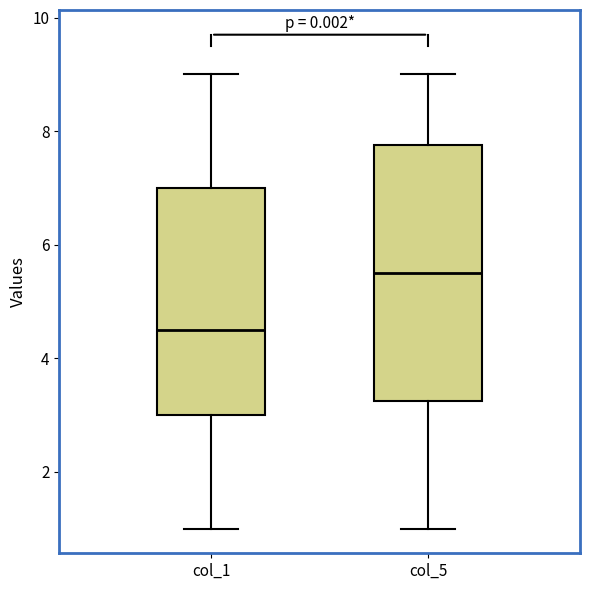

Reading left to right, transcribe this box plot: for each box, give where its median line is, the range the box spans, and where its two whiskers end, as read against the y-axis. The values are not printed on the chart, so give them approximately, as read against the axis.

col_1: median 4.6, box 3.0 to 7.0, whiskers 1.0 to 9.0
col_5: median 5.6, box 3.2 to 7.8, whiskers 1.0 to 9.0